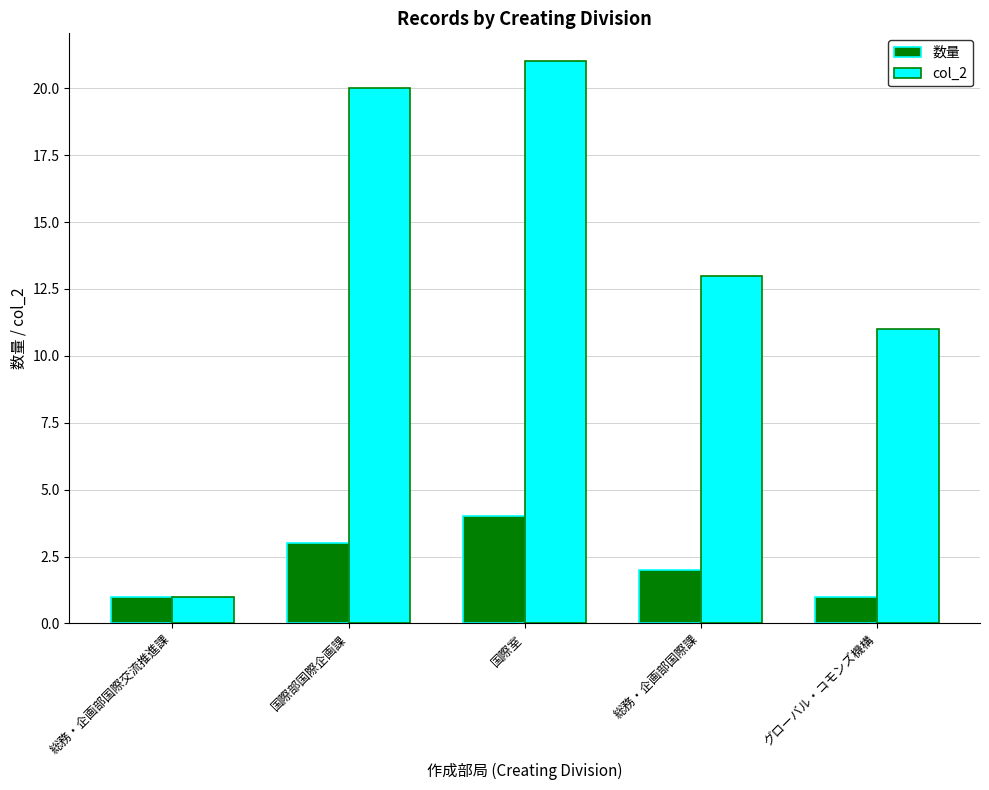

What is the label of the 3rd bar from the left?

国際室